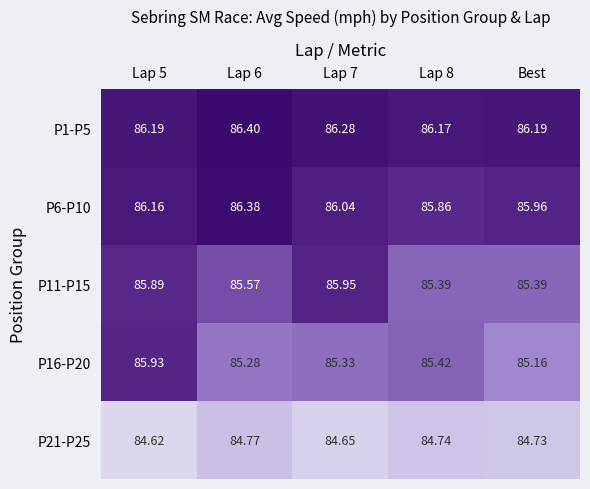

What is the difference between the highest and lowest values at Lap 8?

1.4